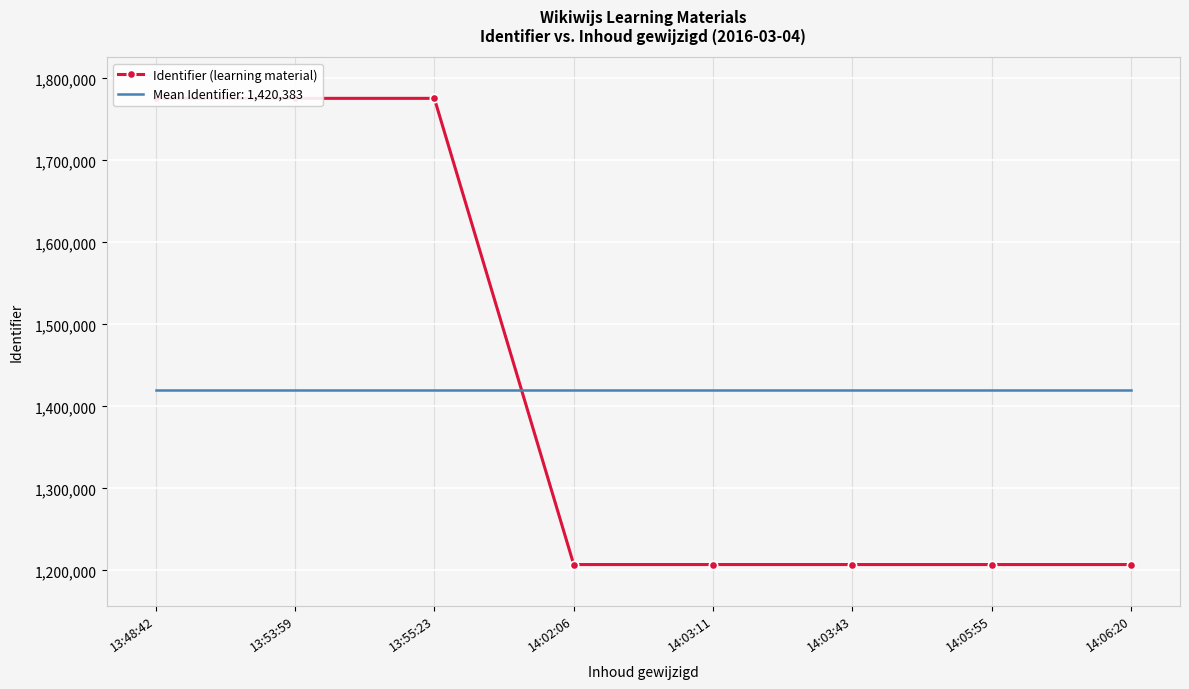

What position from the right is 14:02:06?

5